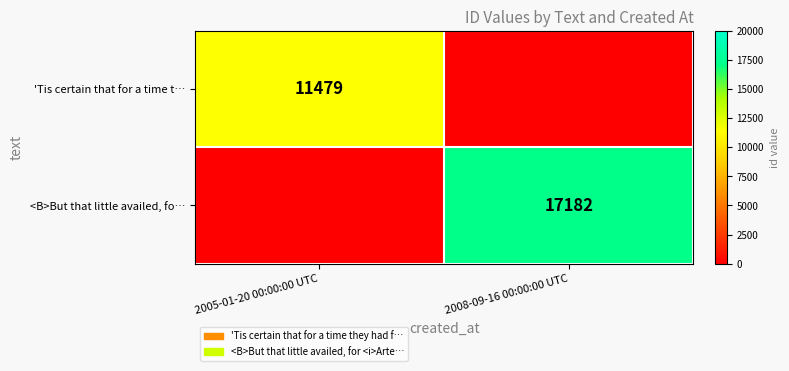

Which category has the lowest value across all series?

2008-09-16 00:00:00 UTC